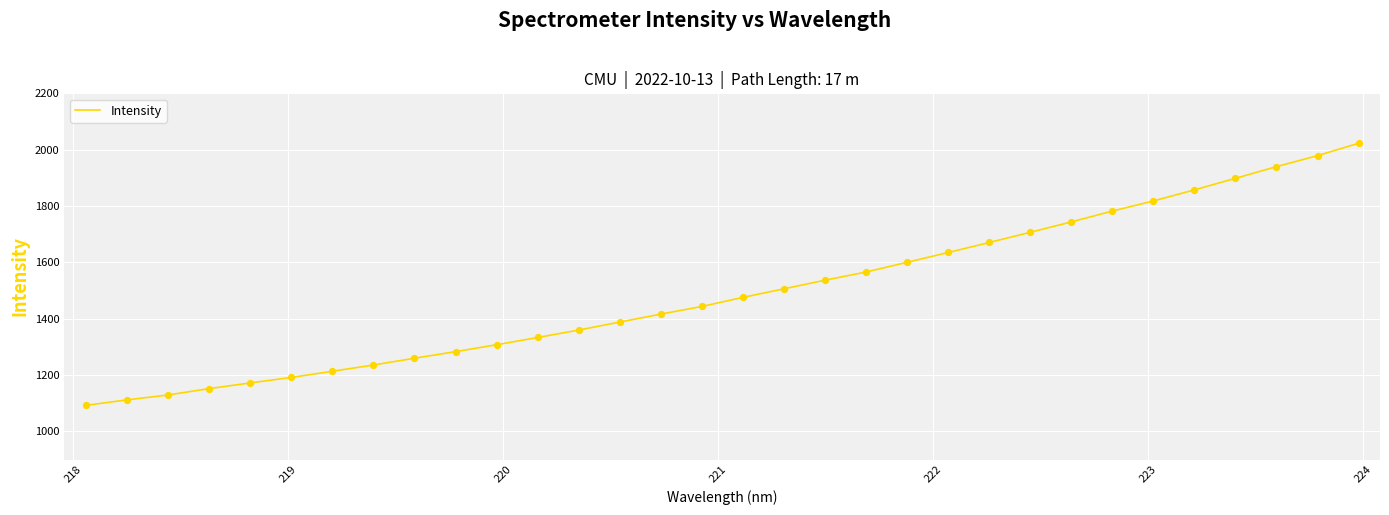

What is the difference between the maximum and minimum values?

930.5